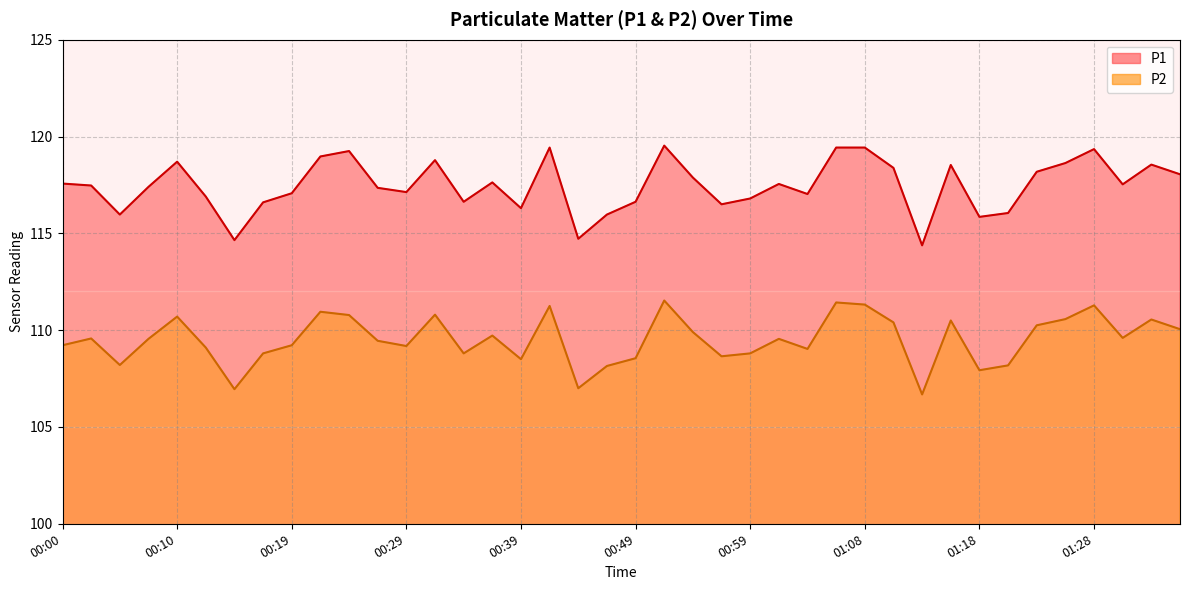

At which category does P2 reach its first local peak?

00:02